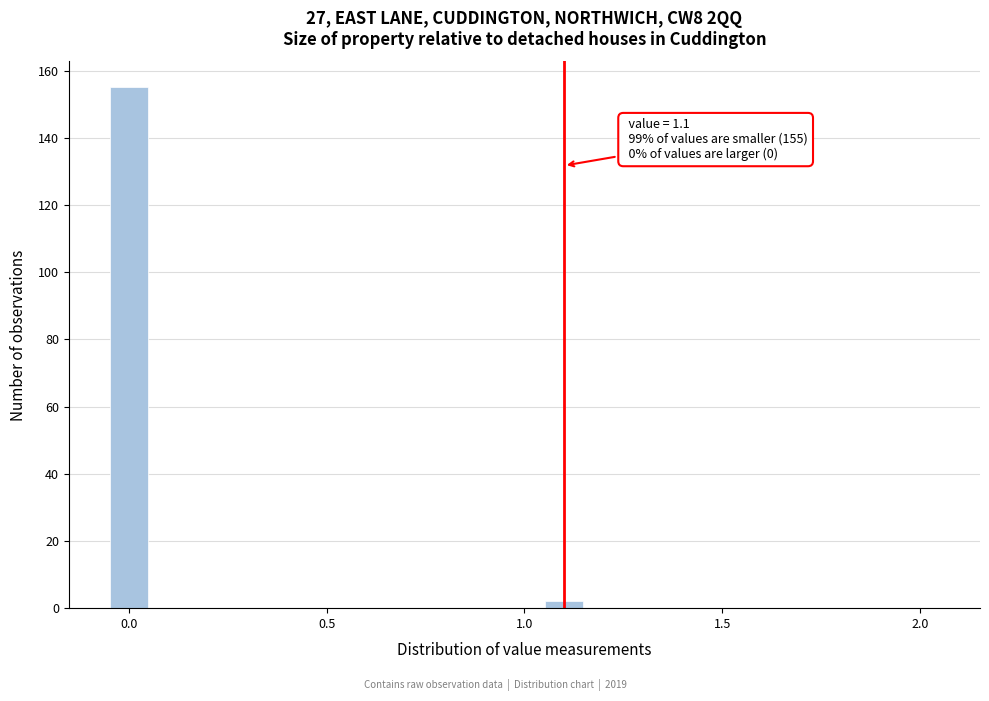

Read against the x-axis, roughly where is the centre of the tallest bar?

0.00